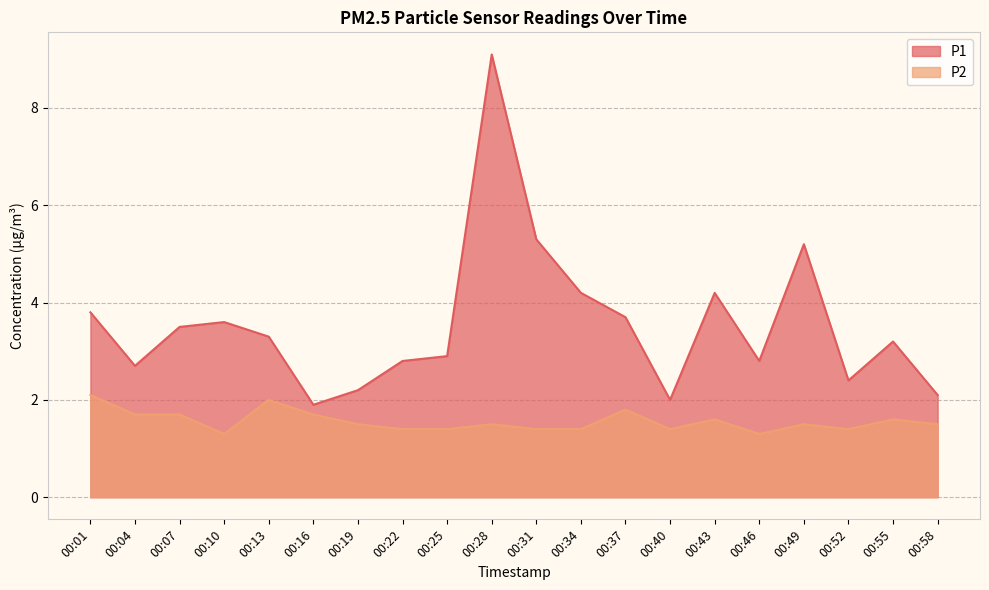

What is the value of the P1 point at the 20th from the left?

2.1